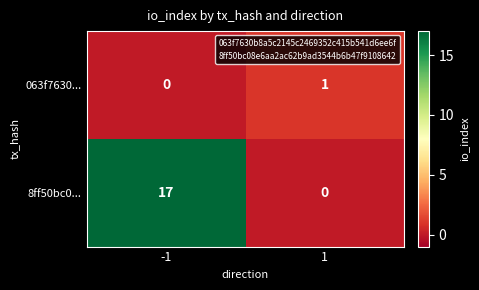

Read the 8ff50bc0... value at -1.

17